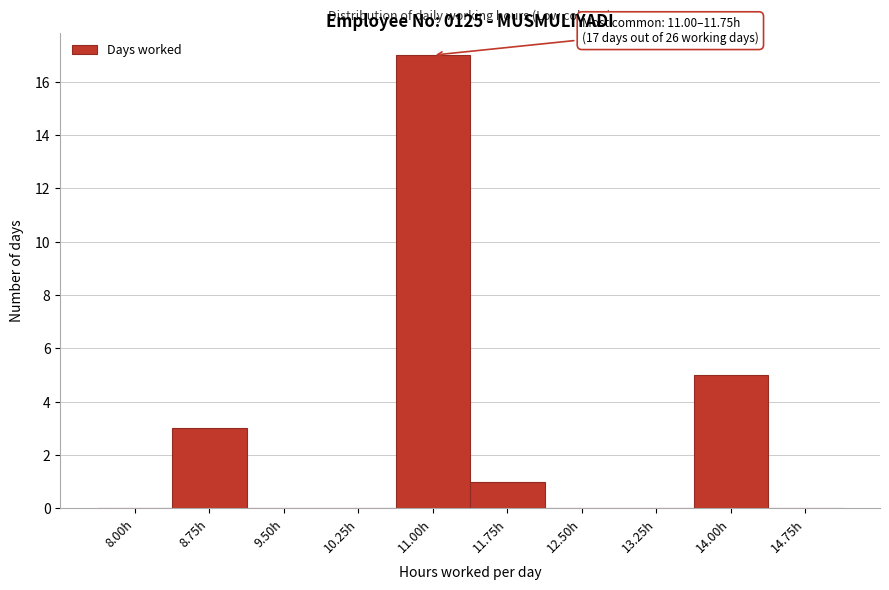

Reading left to right, what are all the values shown in this chart?

8.00h=0	8.75h=3	9.50h=0	10.25h=0	11.00h=17	11.75h=1	12.50h=0	13.25h=0	14.00h=5	14.75h=0